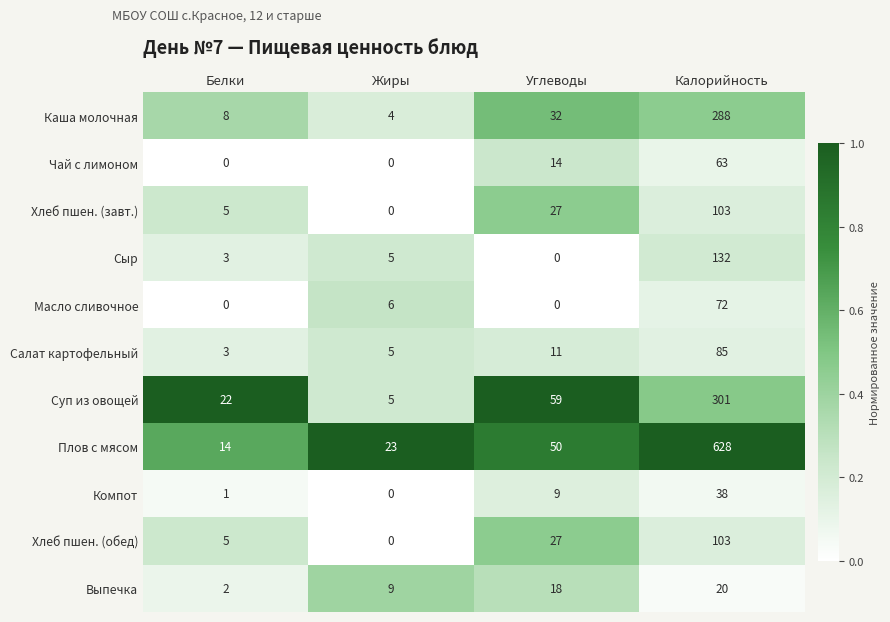

Rank the categories by Компот value from lowest to highest.

Жиры, Белки, Углеводы, Калорийность